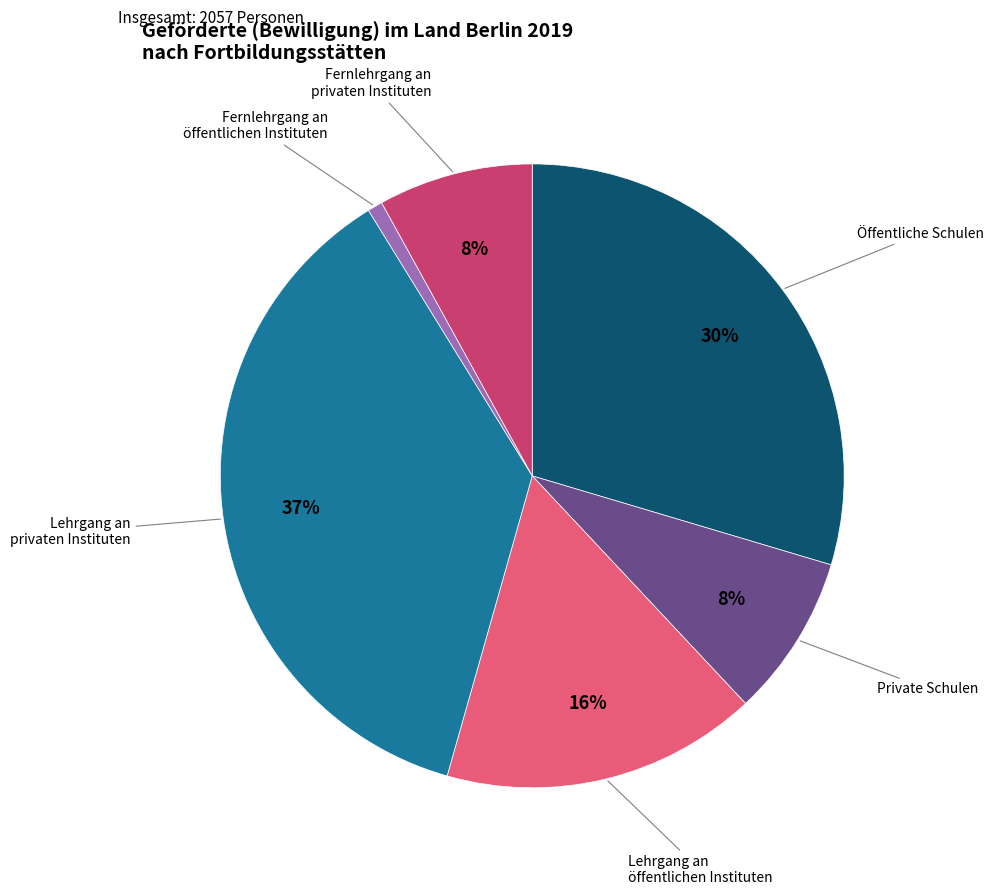

Is there a majority slice in this chart?

No